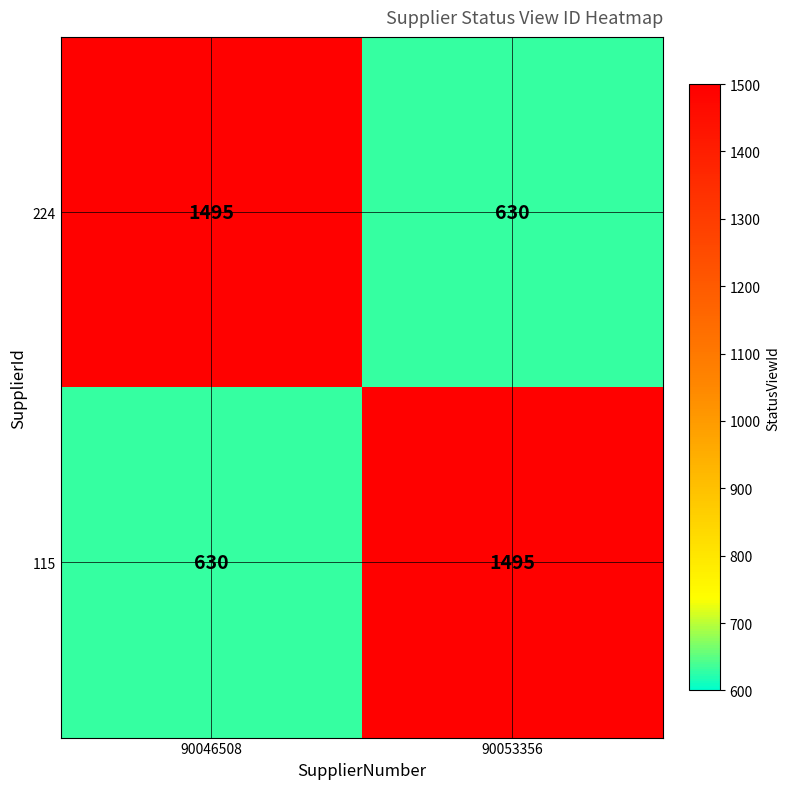

Reading right to left, list all the values displayed in this chart.

224: 630	1495
115: 1495	630